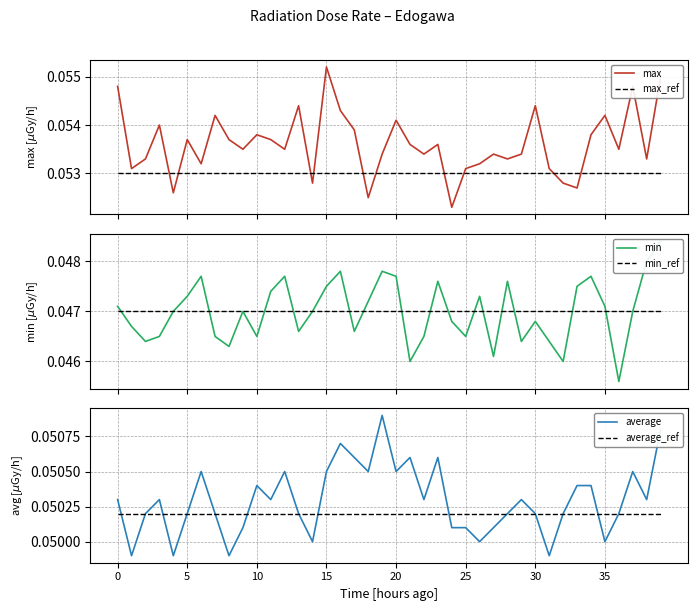

What are all the series names shown in the legend?

max, max_ref, min, min_ref, average, average_ref